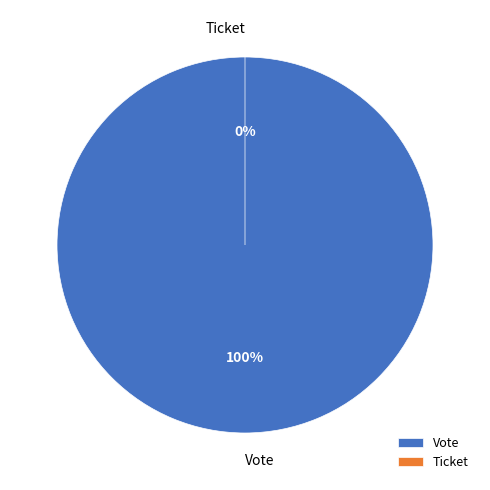

Count the number of slices in the pie.

2